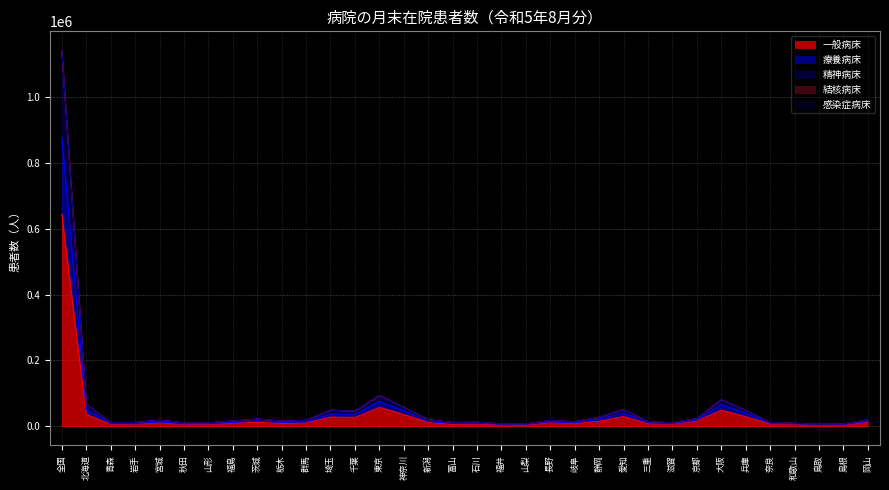

Which has a higher value, 福井 or 青森?

青森